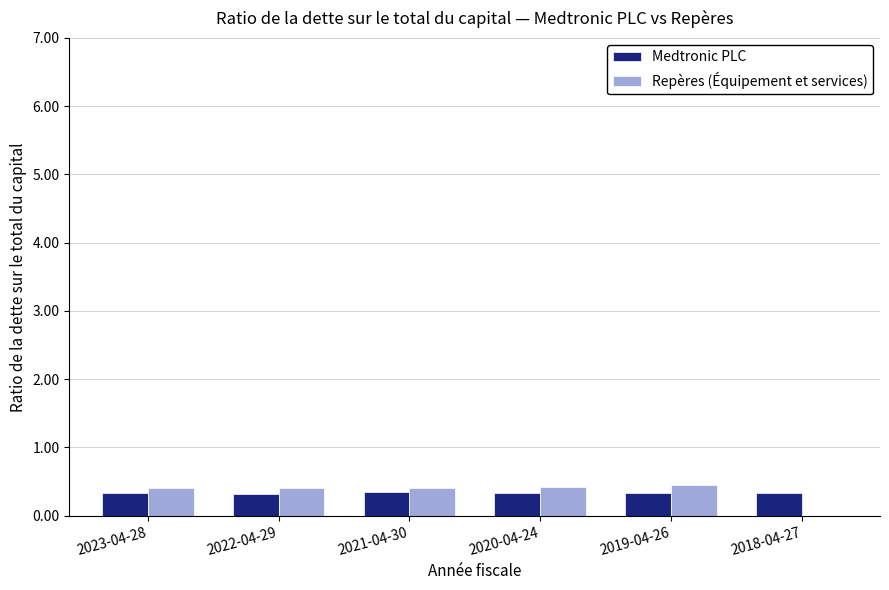

How many positive values does the Repères (Équipement et services) series have?

5